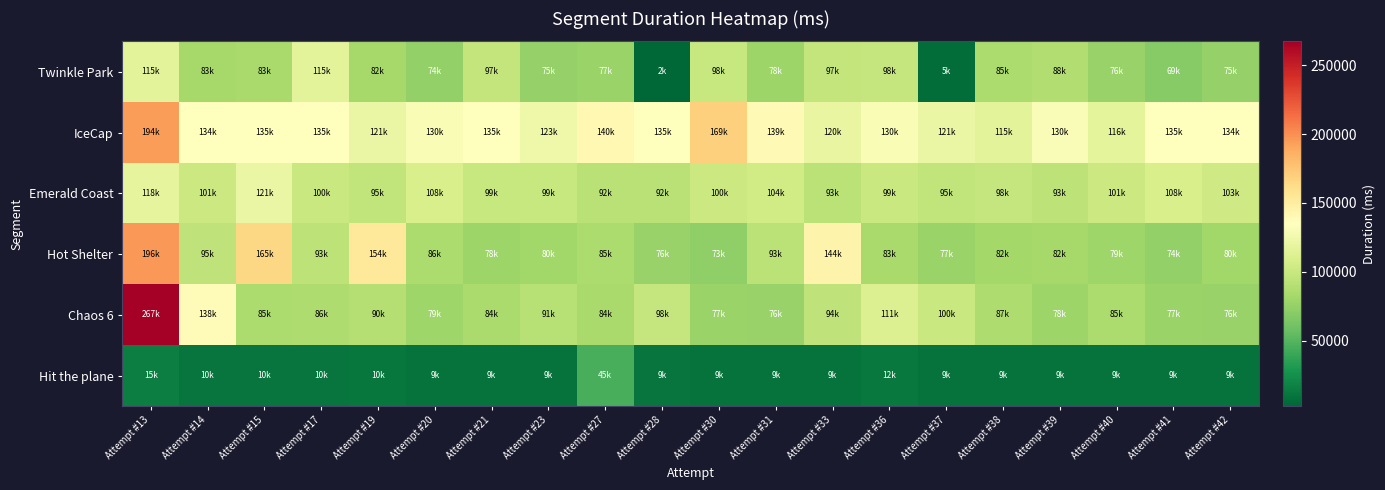

What is the total value across all series at Attempt #27?

524842